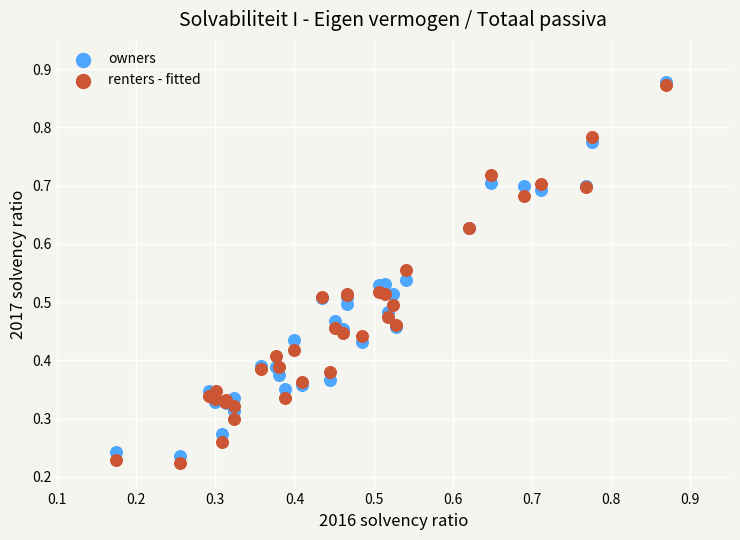

What are all the series names shown in the legend?

owners, renters - fitted